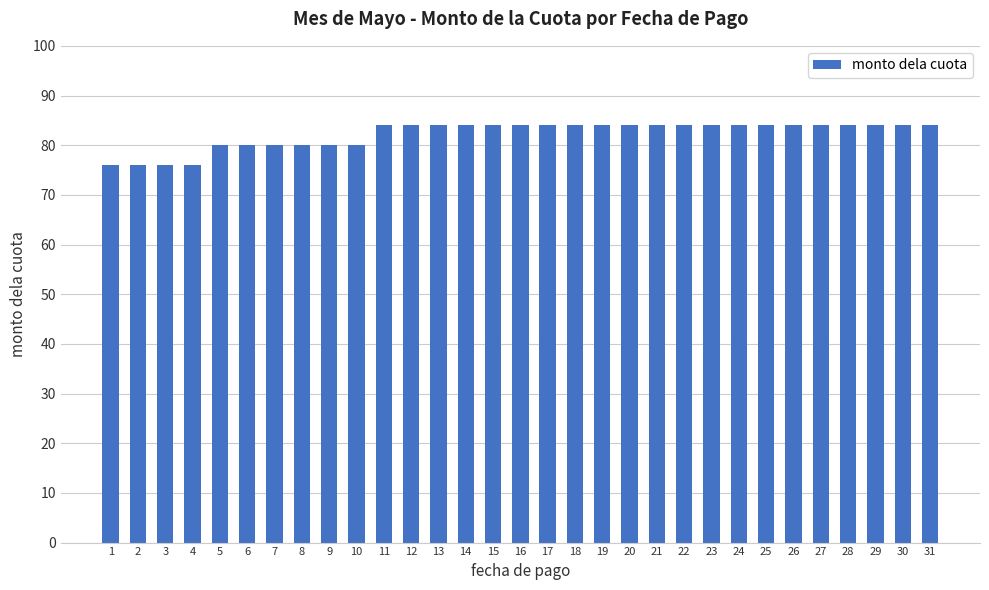

What is the ratio of the value at 12 to the value at 29?

1.0